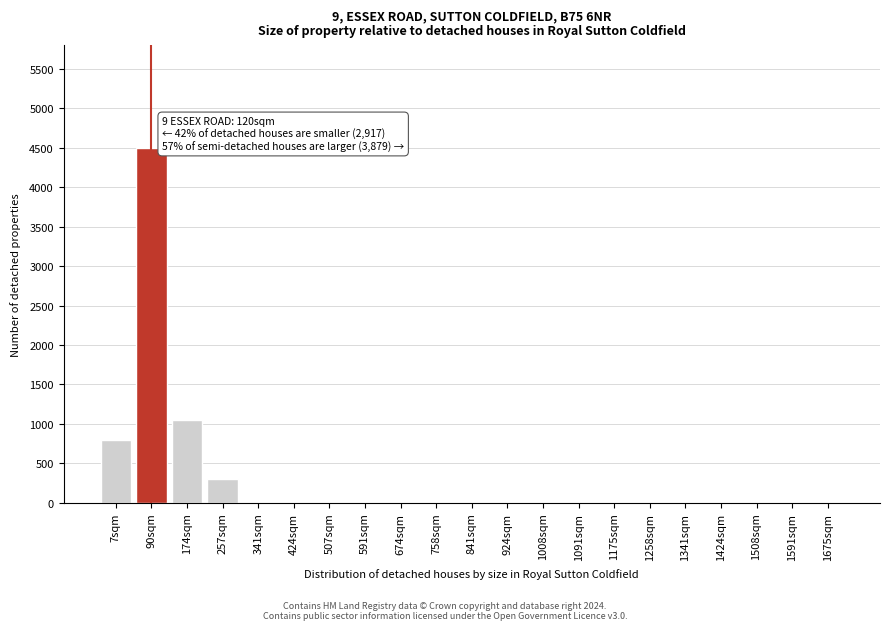

Reading right to left, extract all data points from this chart.

1675sqm=0	1591sqm=0	1508sqm=0	1424sqm=0	1341sqm=0	1258sqm=0	1175sqm=0	1091sqm=0	1008sqm=0	924sqm=0	841sqm=0	758sqm=0	674sqm=0	591sqm=0	507sqm=0	424sqm=0	341sqm=0	257sqm=300	174sqm=1050	90sqm=4500	7sqm=800